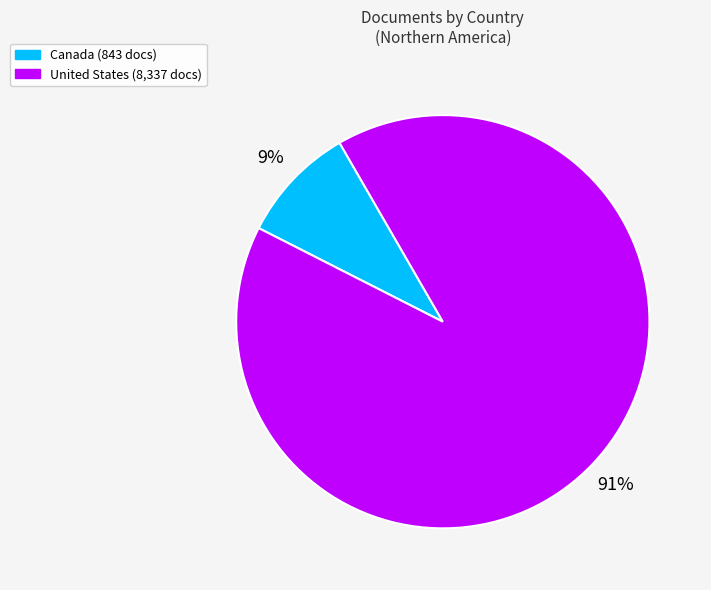

Count the number of slices in the pie.

2